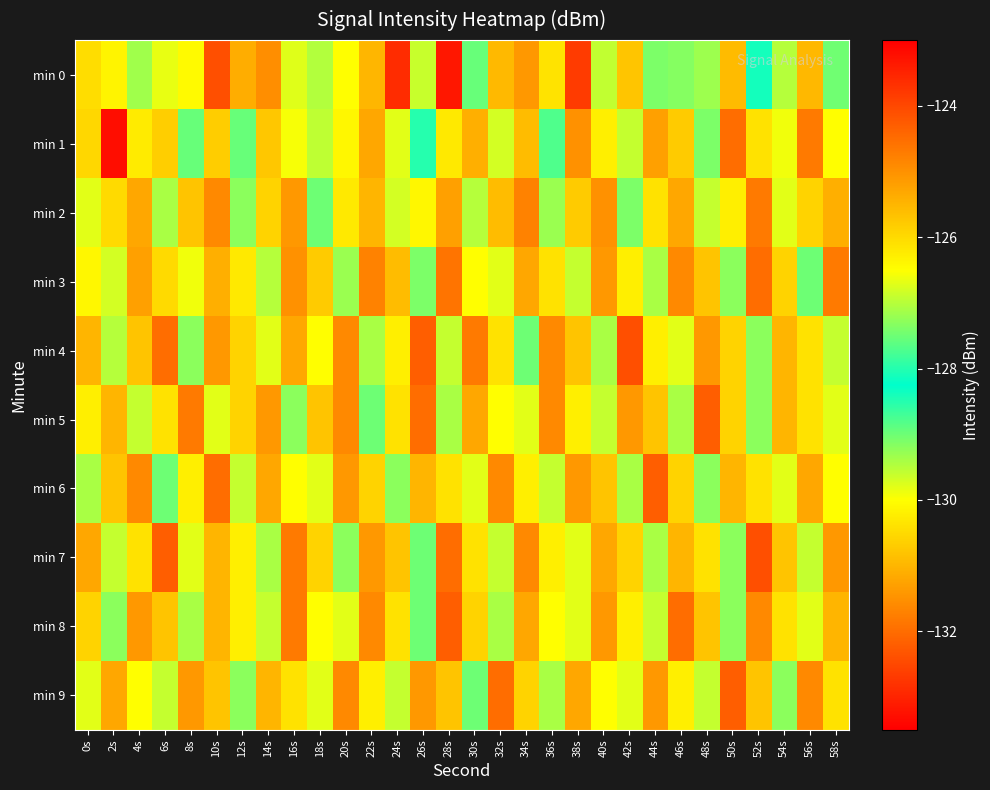

Between 12s and 58s, which series saw the biggest shift?

min 0